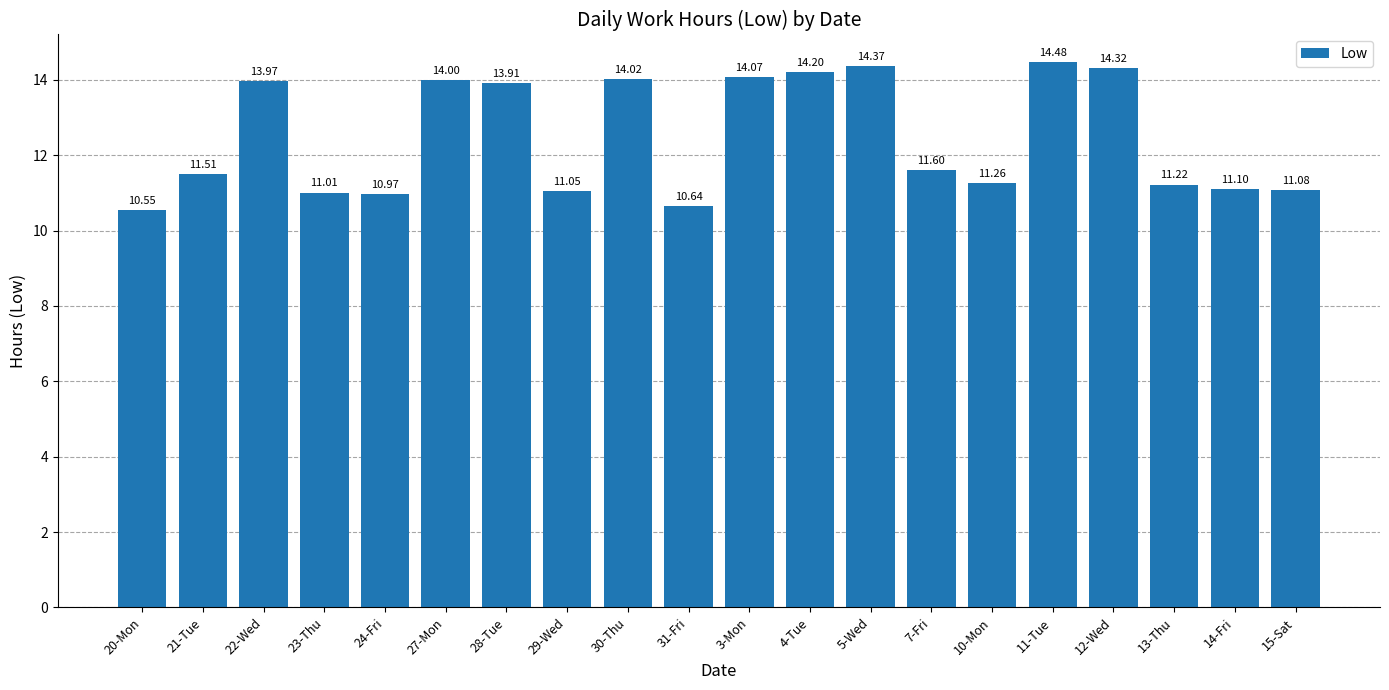

What is the difference between the maximum and second lowest values?

3.8